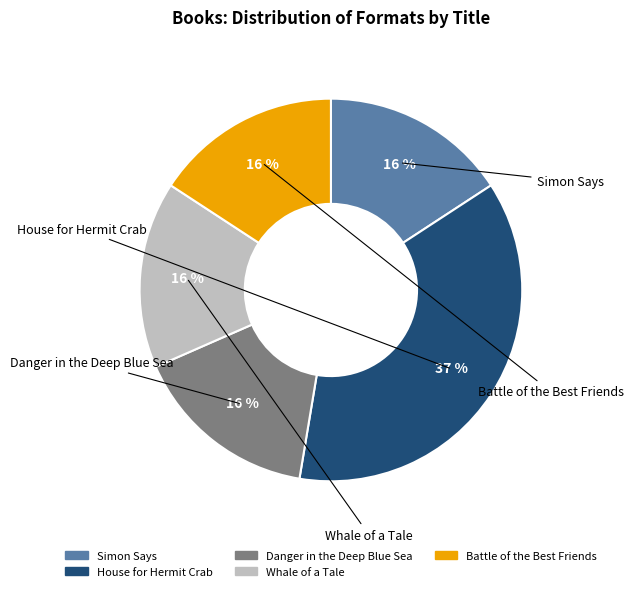

Does House for Hermit Crab account for over 50% of the chart?

No